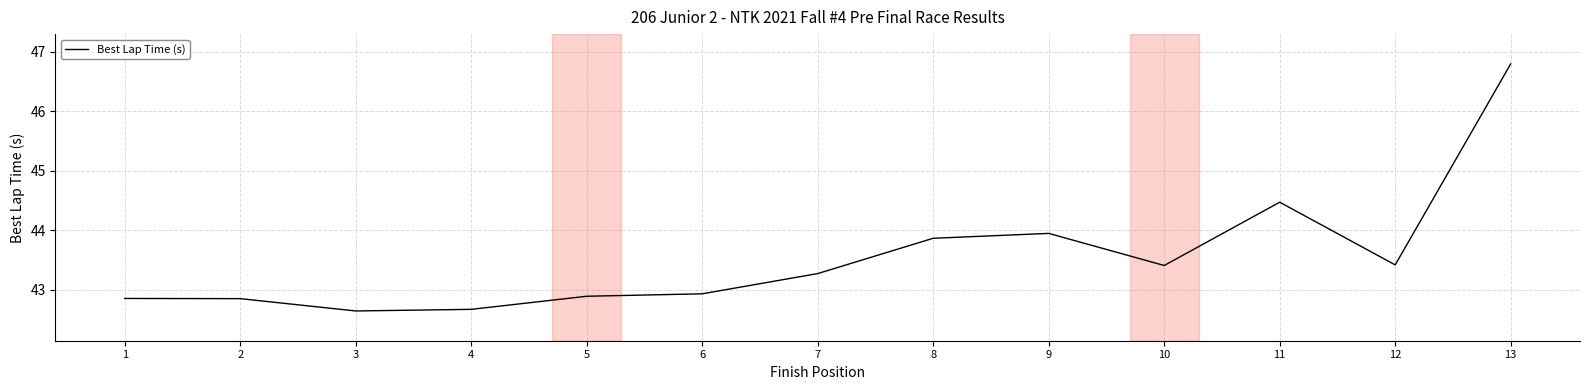

How many lines are shown in the chart?

1